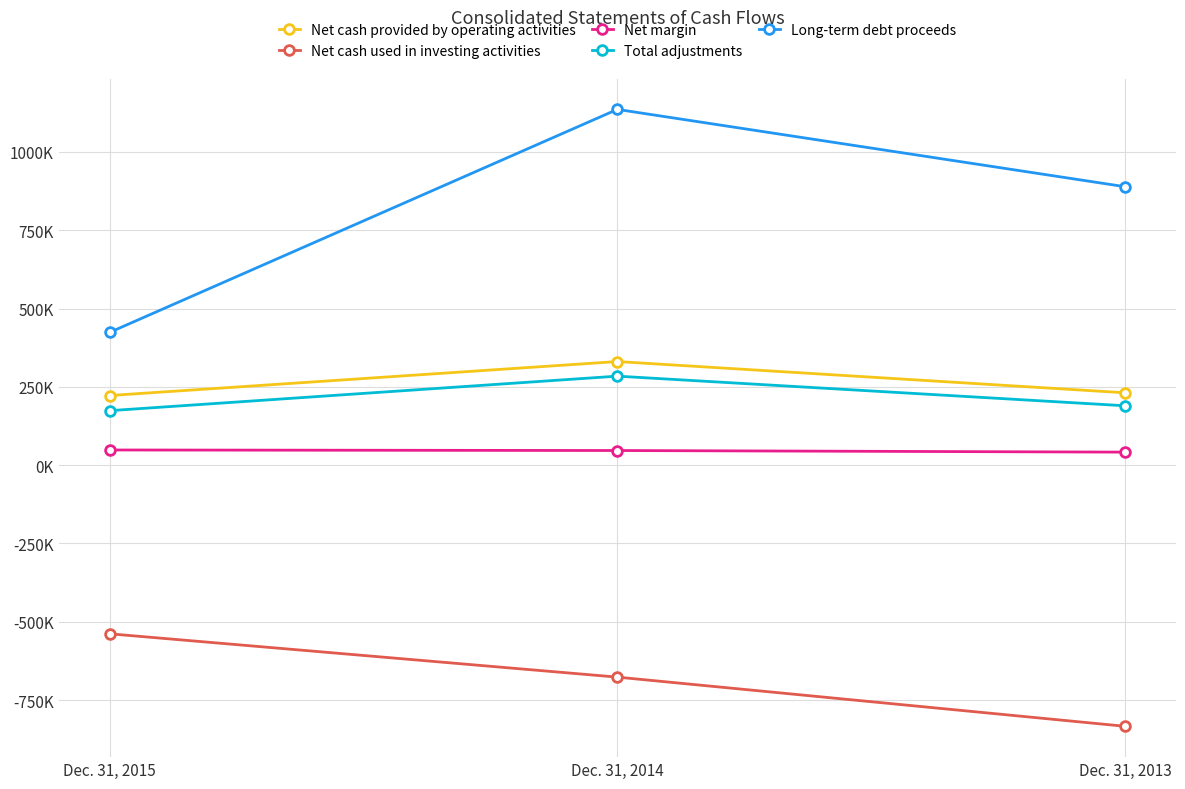

What are all the series names shown in the legend?

Net cash provided by operating activities, Net cash used in investing activities, Net margin, Total adjustments, Long-term debt proceeds